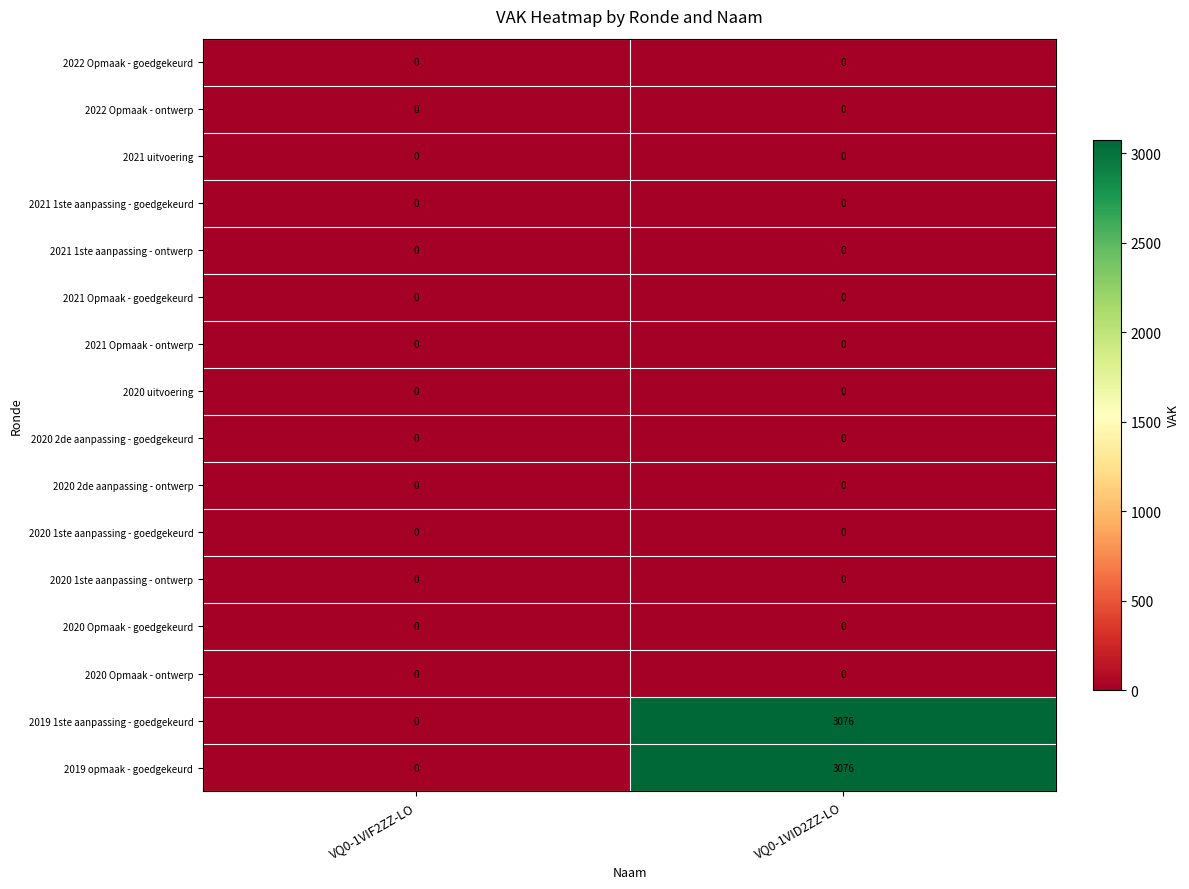

What is the maximum value shown in the chart?

3076